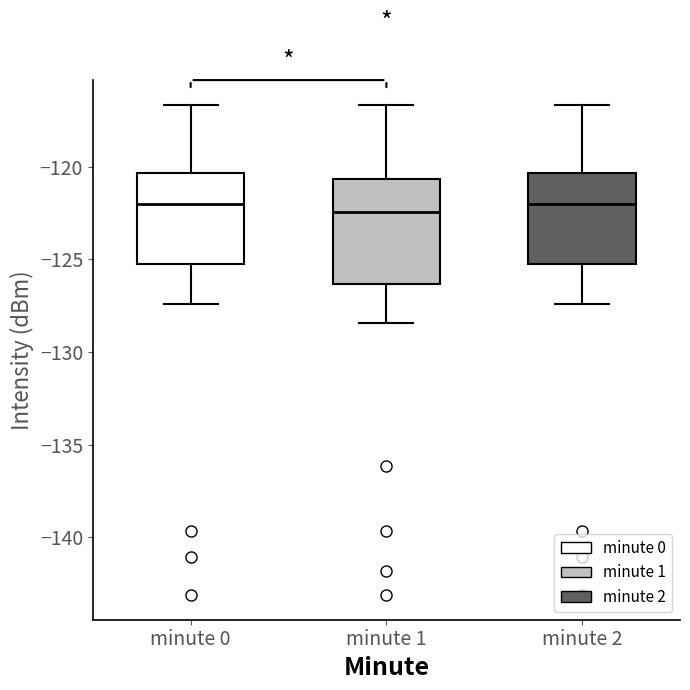

Where is the upper edge of the box for minute 2 on the y-axis? The values are not printed on the chart, so give them approximately, as read against the axis.

-120.5